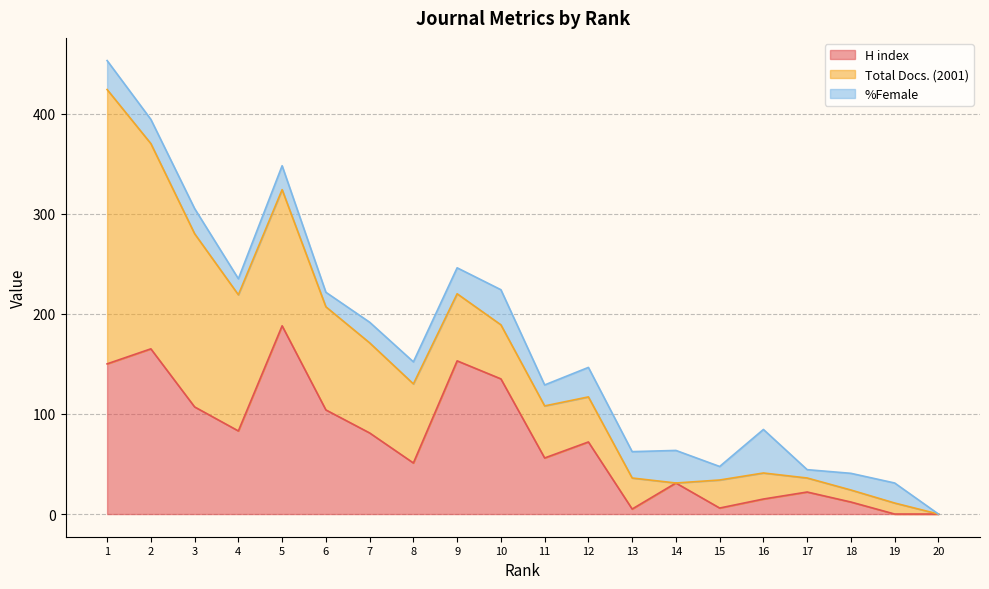

Reading right to left, transcribe all the data shown in this chart.

H index: 0.0	0.0	12.0	22.0	15.0	6.0	31.0	5.0	72.0	56.0	135.0	153.0	51.0	81.0	104.0	188.0	83.0	107.0	165.0	150.0
Total Docs. (2001): 0.0	11.0	12.0	14.0	26.0	28.0	0.0	31.0	45.0	52.0	54.0	67.0	79.0	90.0	103.0	136.0	136.0	173.0	205.0	274.0
%Female: 0.0	20.0	16.7	8.3	43.5	13.5	32.5	26.3	29.4	20.9	35.1	25.9	22.0	20.6	14.5	23.9	16.0	25.1	24.2	28.9